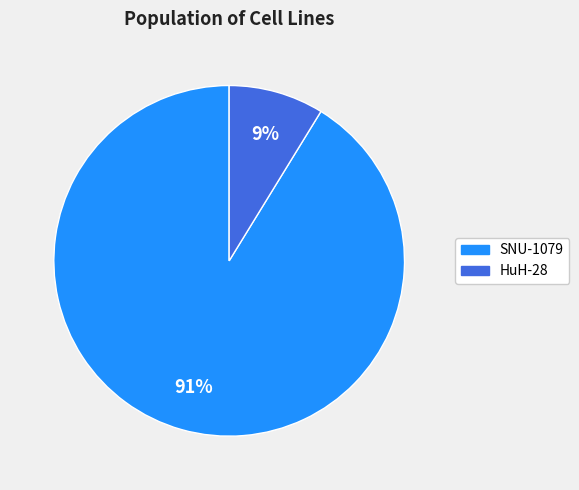

Is there any slice that represents more than half of the pie?

Yes